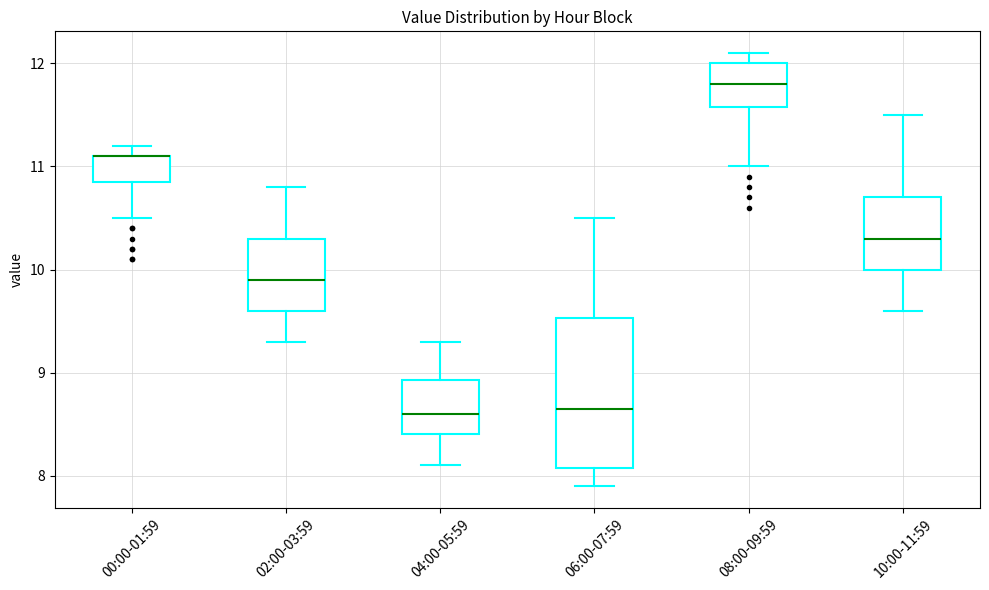

Reading left to right, read every box against the y-axis: the position of its median line, the range the box covers, and the ends of its whiskers. The values are not printed on the chart, so give them approximately, as read against the axis.

00:00-01:59: median 11.1 (drawn on the box's upper edge), box 10.9 to 11.1, whiskers 10.5 to 11.2
02:00-03:59: median 9.9, box 9.6 to 10.3, whiskers 9.3 to 10.8
04:00-05:59: median 8.6, box 8.4 to 8.9, whiskers 8.1 to 9.3
06:00-07:59: median 8.7, box 8.1 to 9.5, whiskers 7.9 to 10.5
08:00-09:59: median 11.8, box 11.6 to 12.0, whiskers 11.0 to 12.1
10:00-11:59: median 10.3, box 10.0 to 10.7, whiskers 9.6 to 11.5